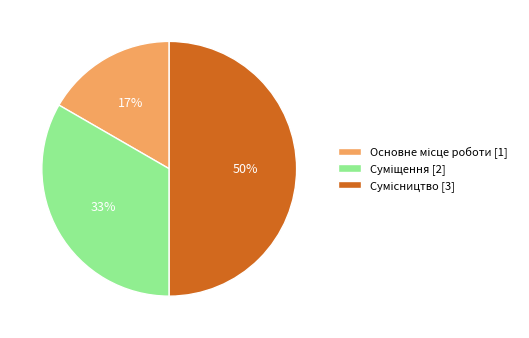

Count the number of slices in the pie.

3